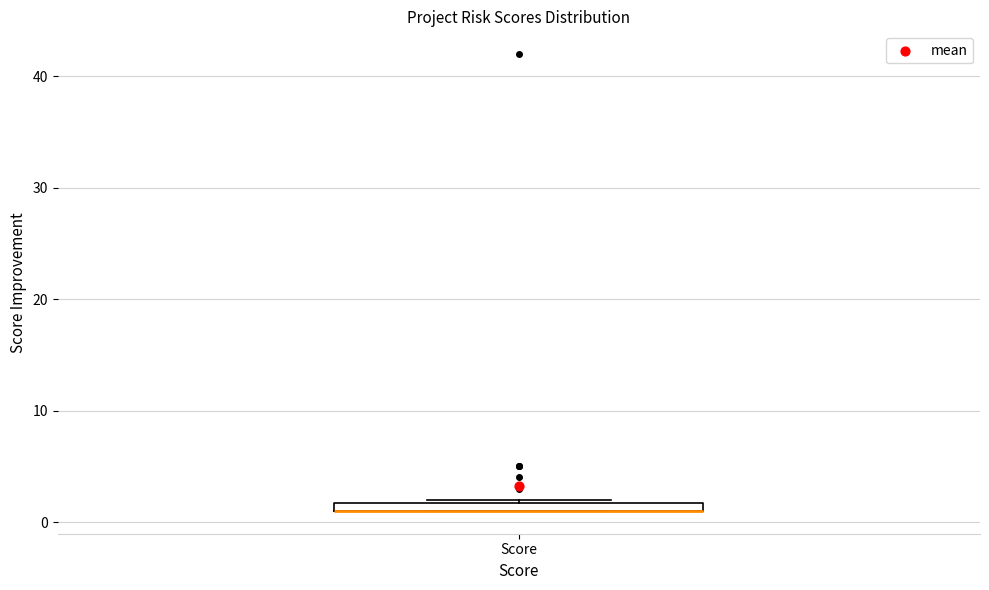

Where is the upper edge of the box for Score on the y-axis? The values are not printed on the chart, so give them approximately, as read against the axis.

2